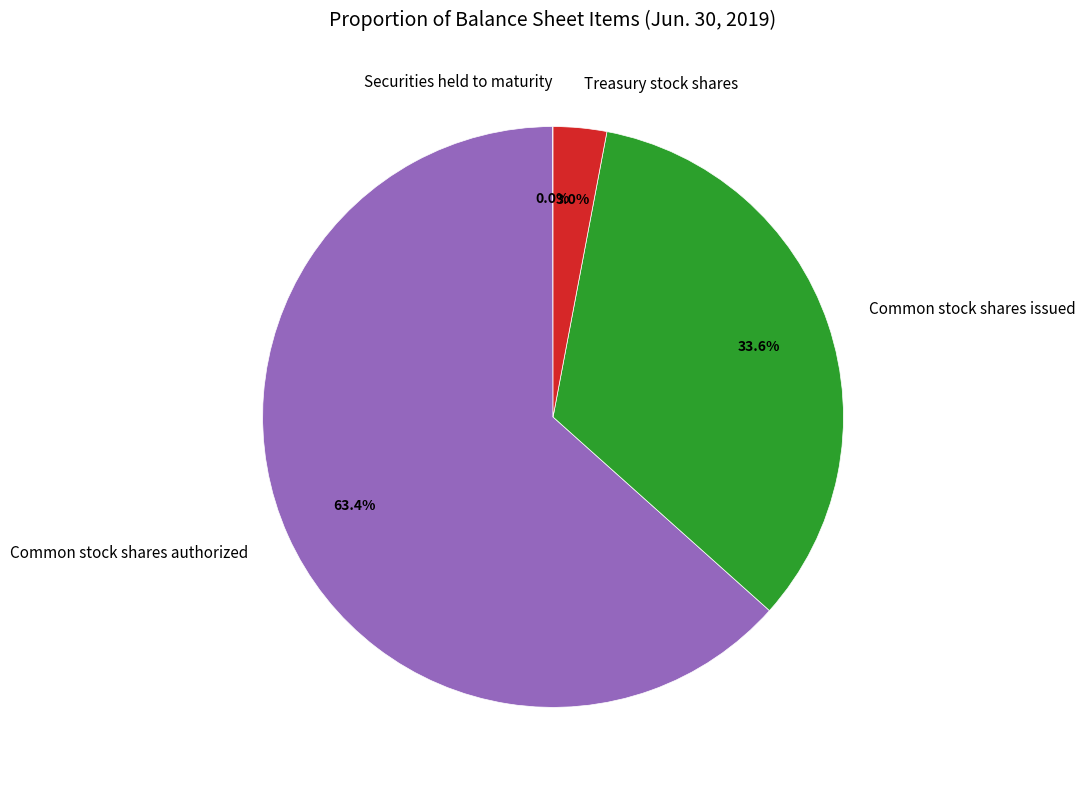

What percentage is NOT represented by Treasury stock shares?

97.0%